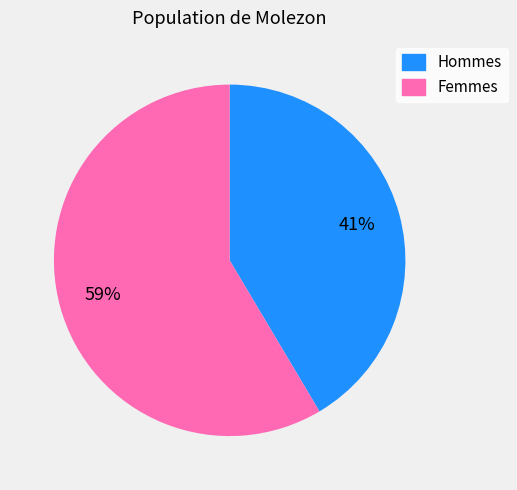

Is there a majority slice in this chart?

Yes